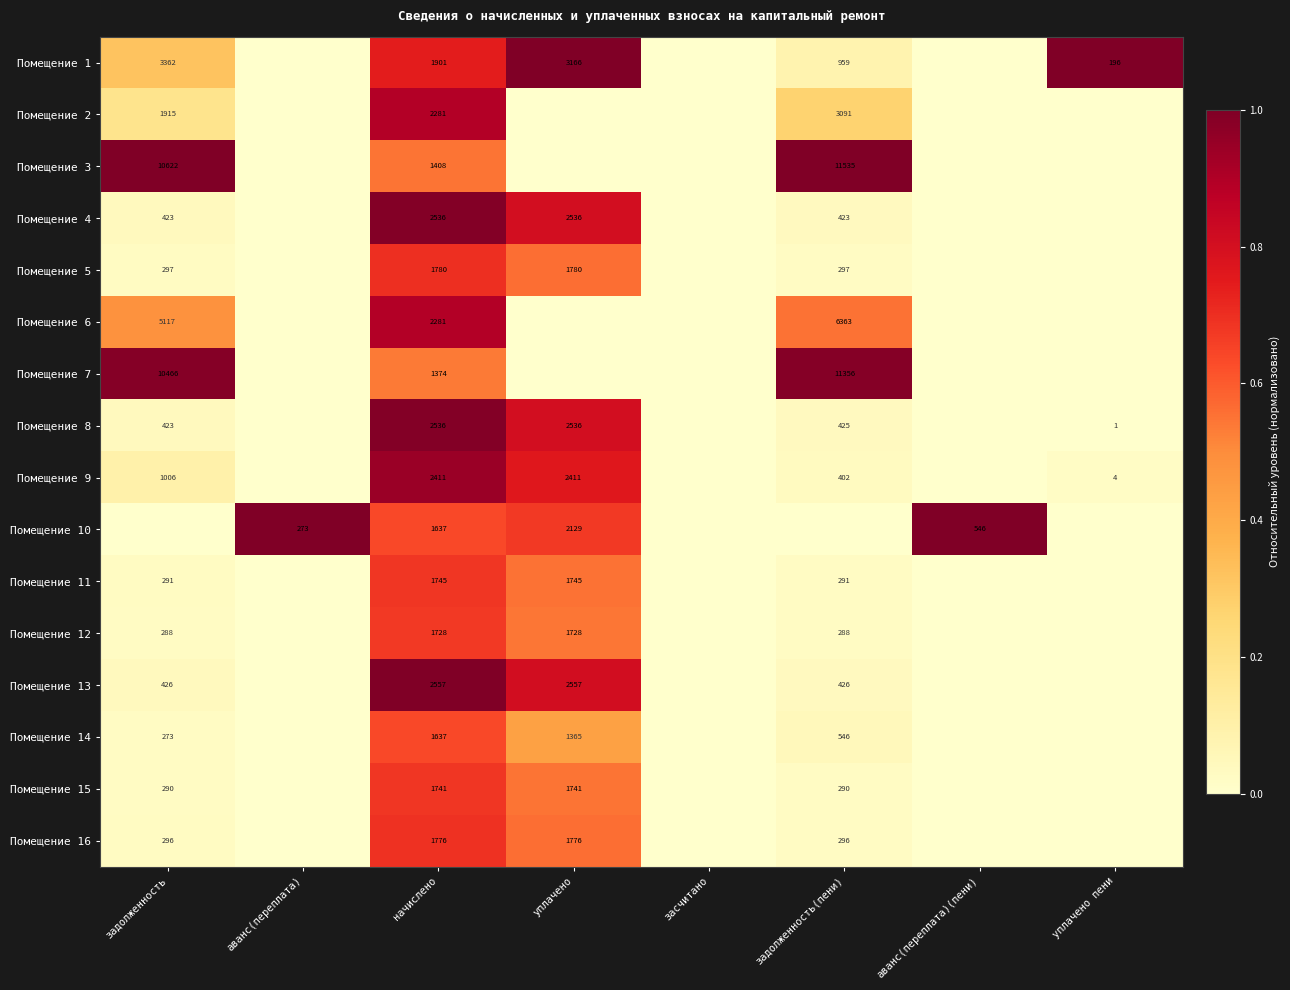

What is the total value across all series at начислено?

31329